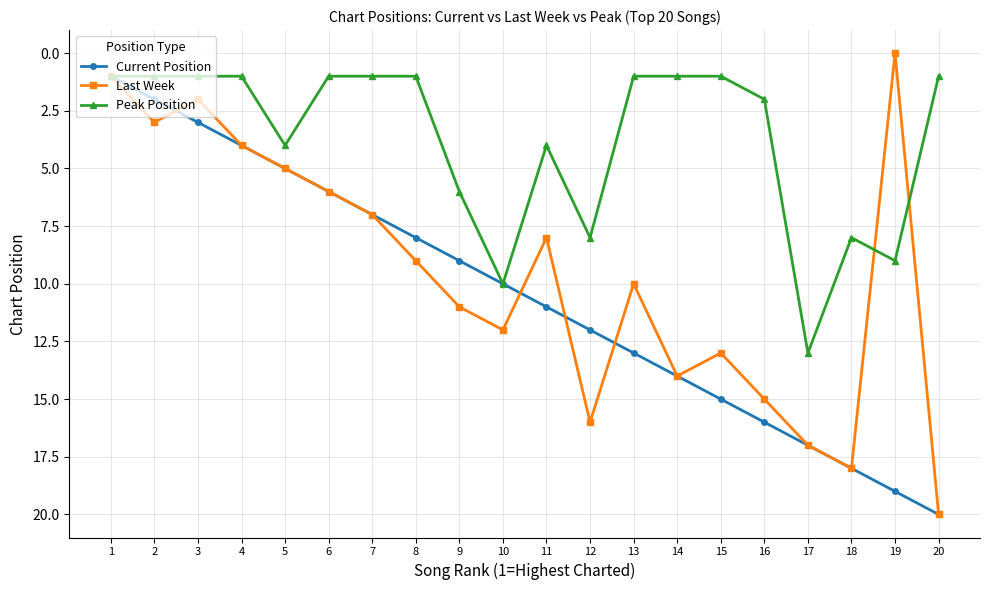

The value of Peak Position at 11 is 4. True or false?

True